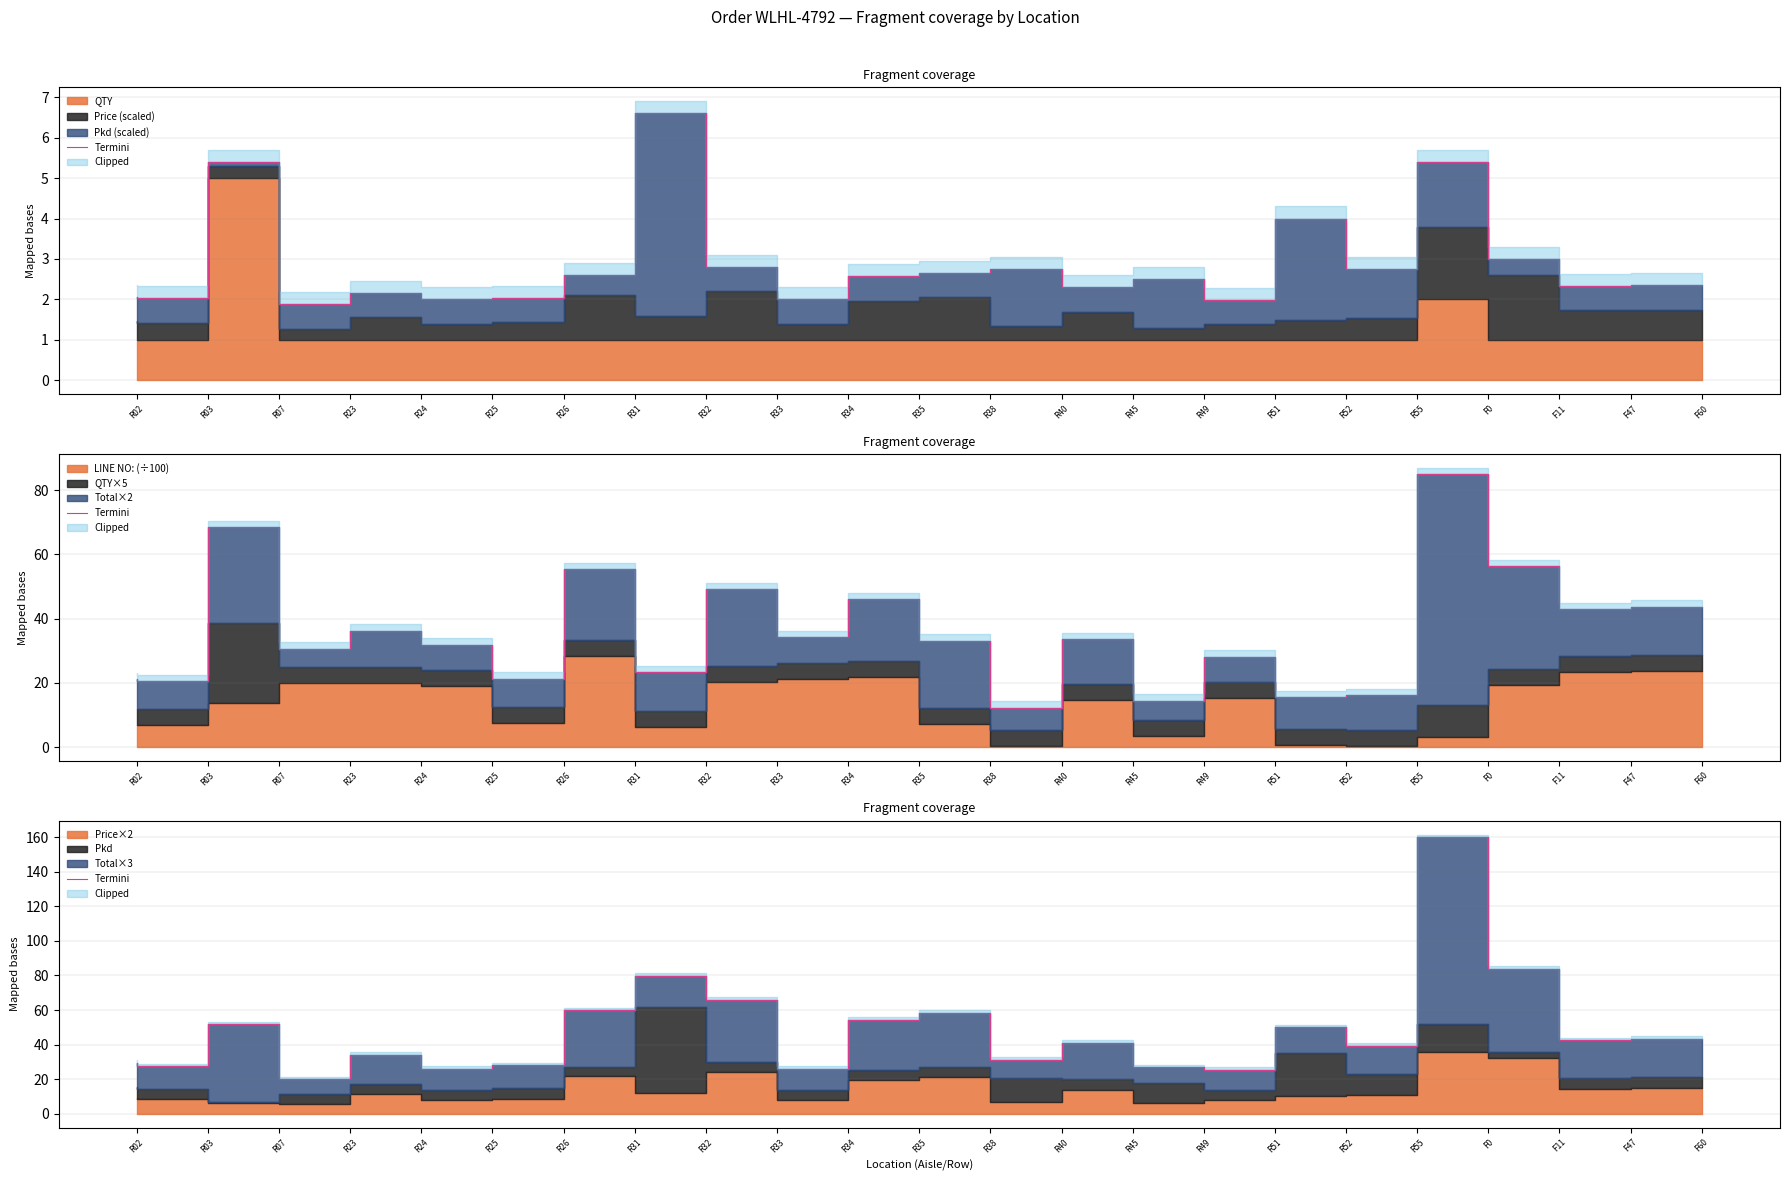

Where is the first local maximum?

R07